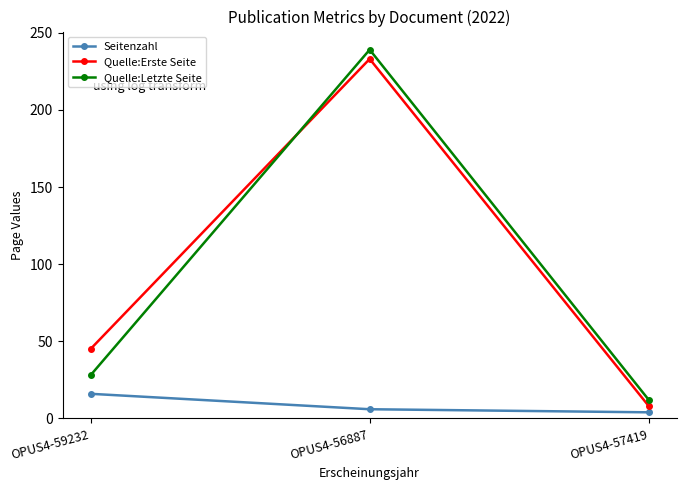

Is it true that Quelle:Erste Seite equals 45 at OPUS4-59232?

True